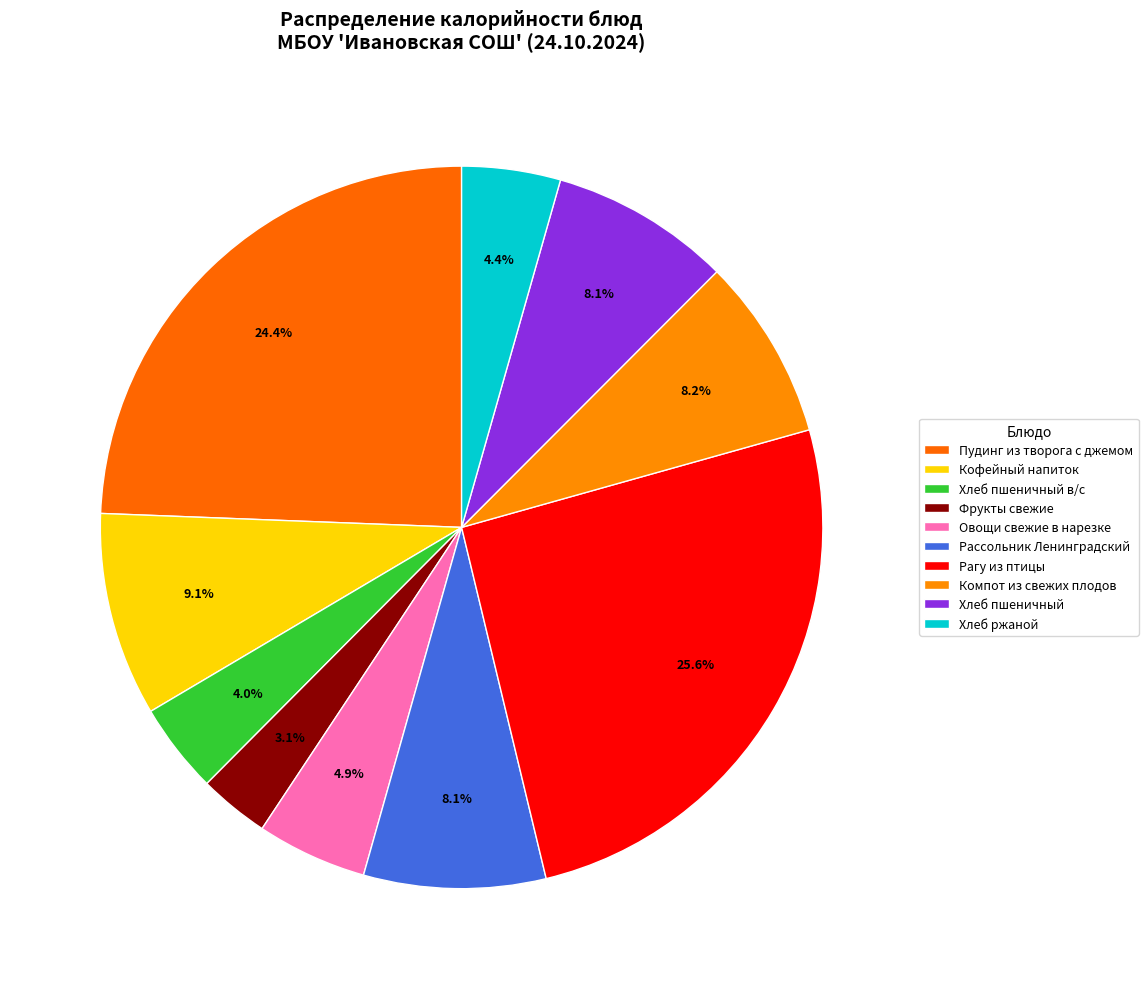

Is the sum of Хлеб ржаной and Пудинг из творога с джемом greater than half?

No